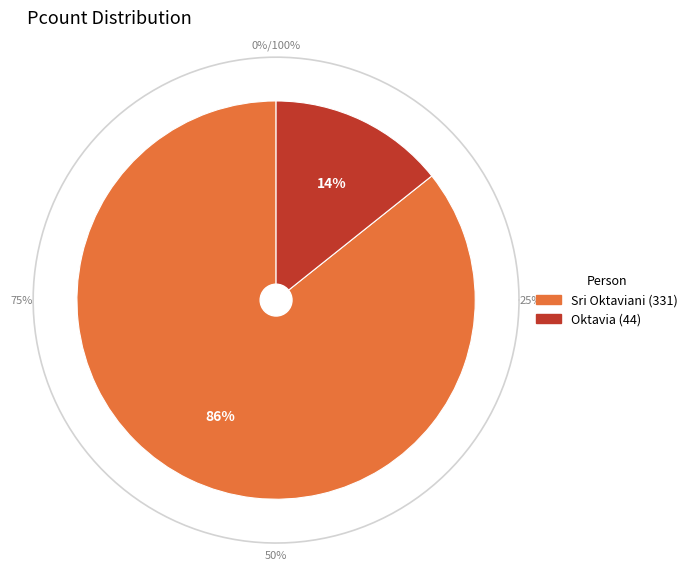

Rank the categories by value from lowest to highest.

44, 331